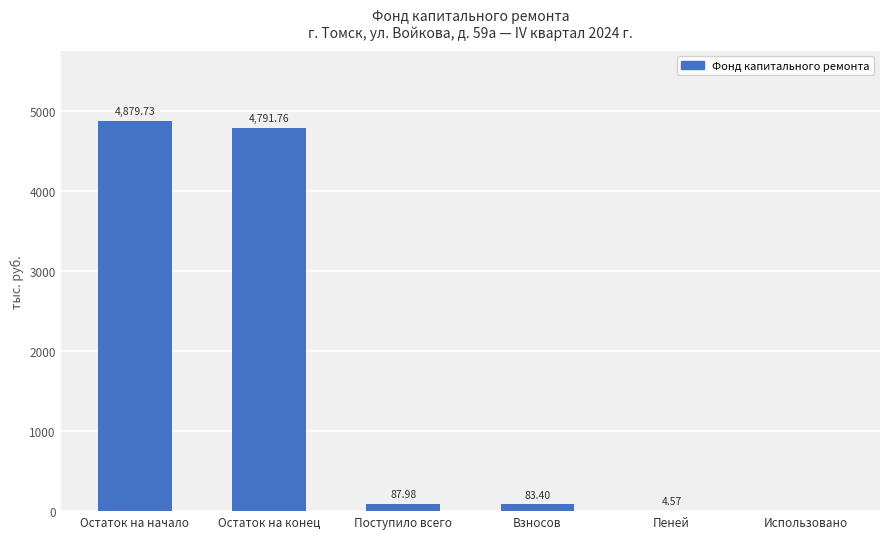

Are the bars horizontal?

No